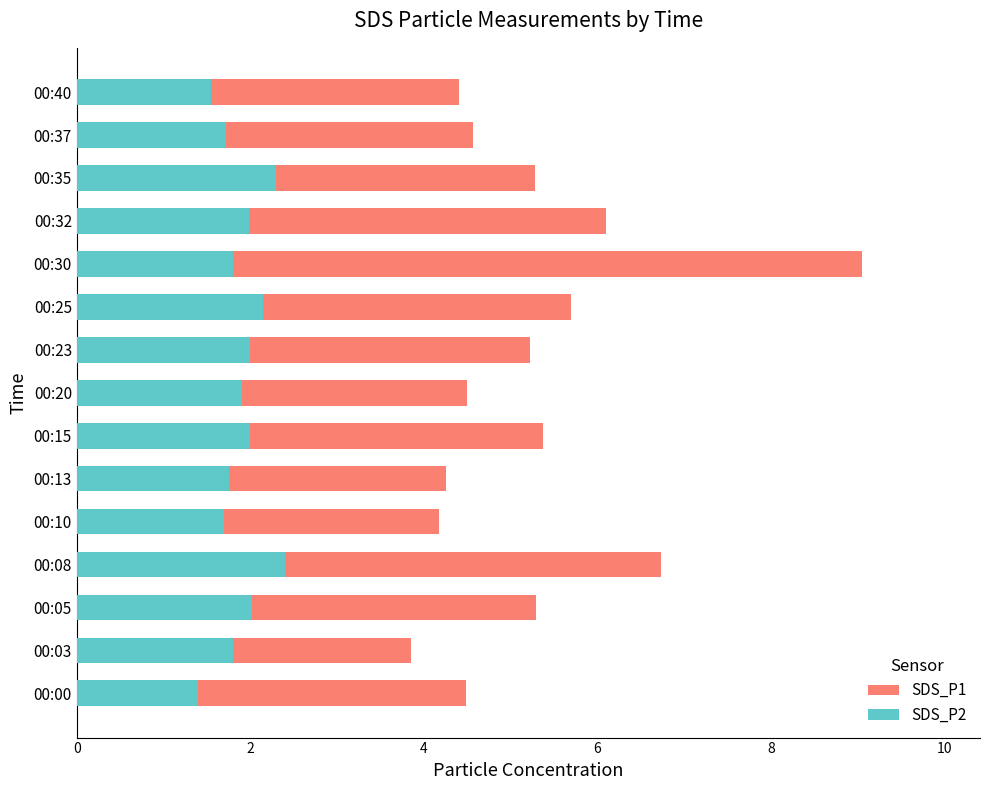

What is the minimum value for SDS_P2?

1.4